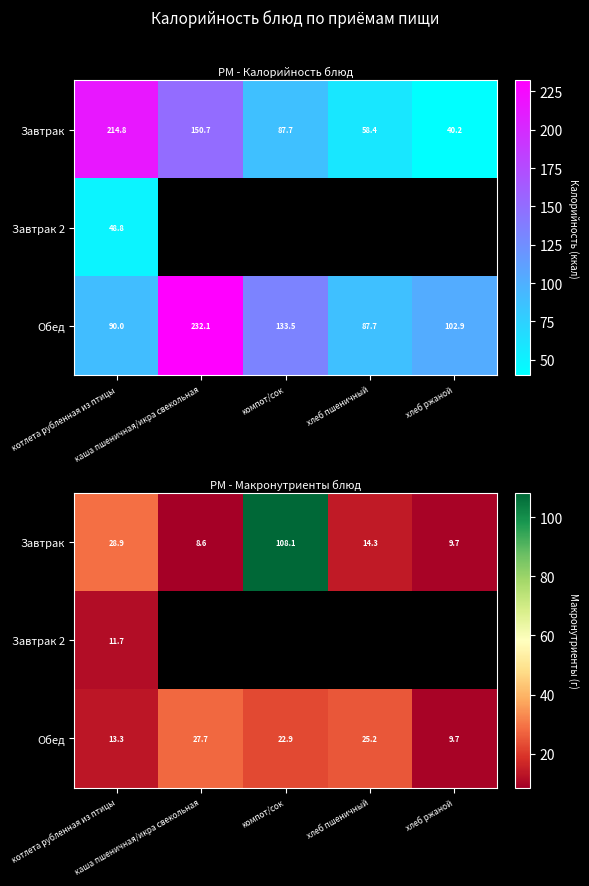

How many data points in Обед are less than 22?

2